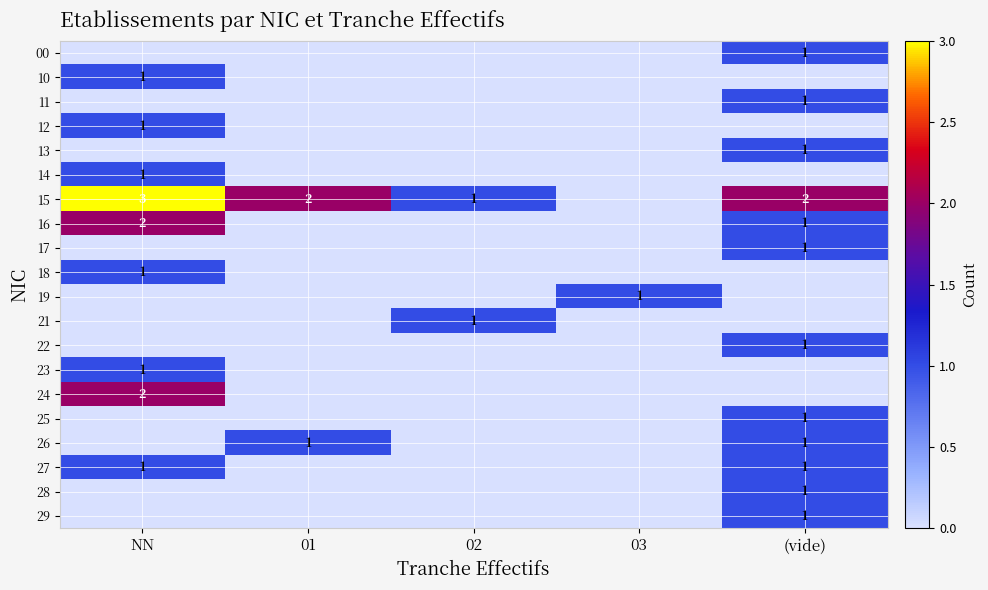

What is the maximum value shown in the chart?

3